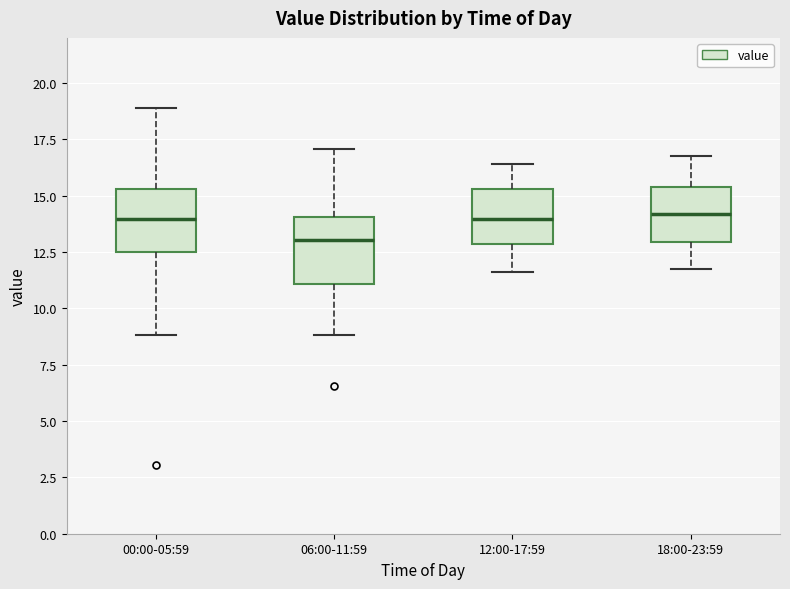

Reading left to right, transcribe this box plot: for each box, give where its median line is, the range the box spans, and where its two whiskers end, as read against the y-axis. The values are not printed on the chart, so give them approximately, as read against the axis.

00:00-05:59: median 14.0, box 12.5 to 15.5, whiskers 9.0 to 19.0
06:00-11:59: median 13.0, box 11.0 to 14.0, whiskers 9.0 to 17.0
12:00-17:59: median 14.0, box 13.0 to 15.5, whiskers 11.5 to 16.5
18:00-23:59: median 14.0, box 13.0 to 15.5, whiskers 12.0 to 17.0